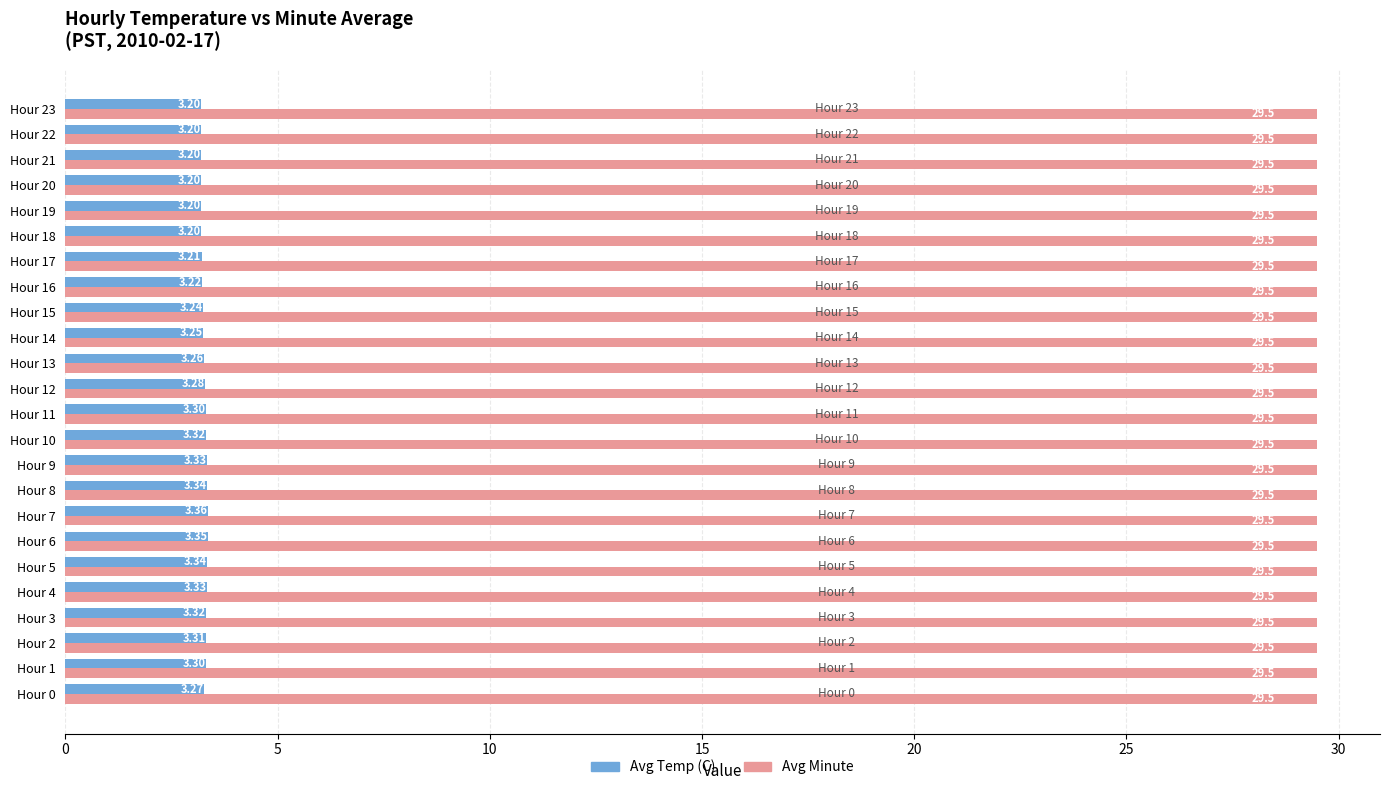

List the series in order of their overall mean, lowest first.

Avg Temp (C), Avg Minute